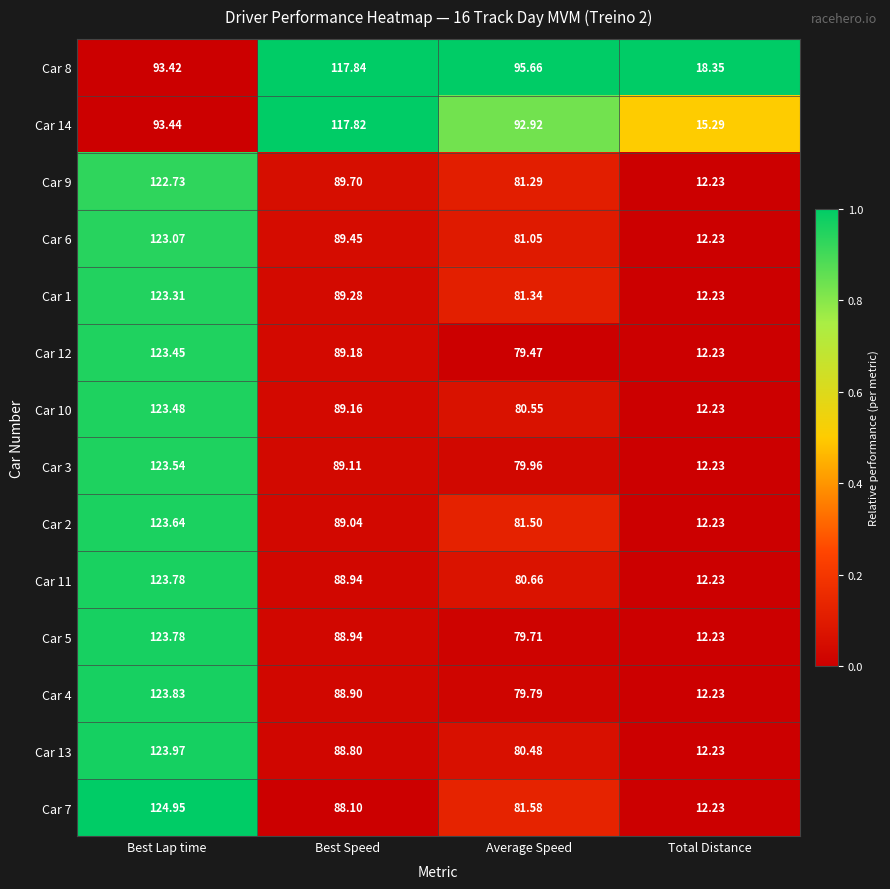

What is the spread (max minus min) of values at Best Speed?

29.7